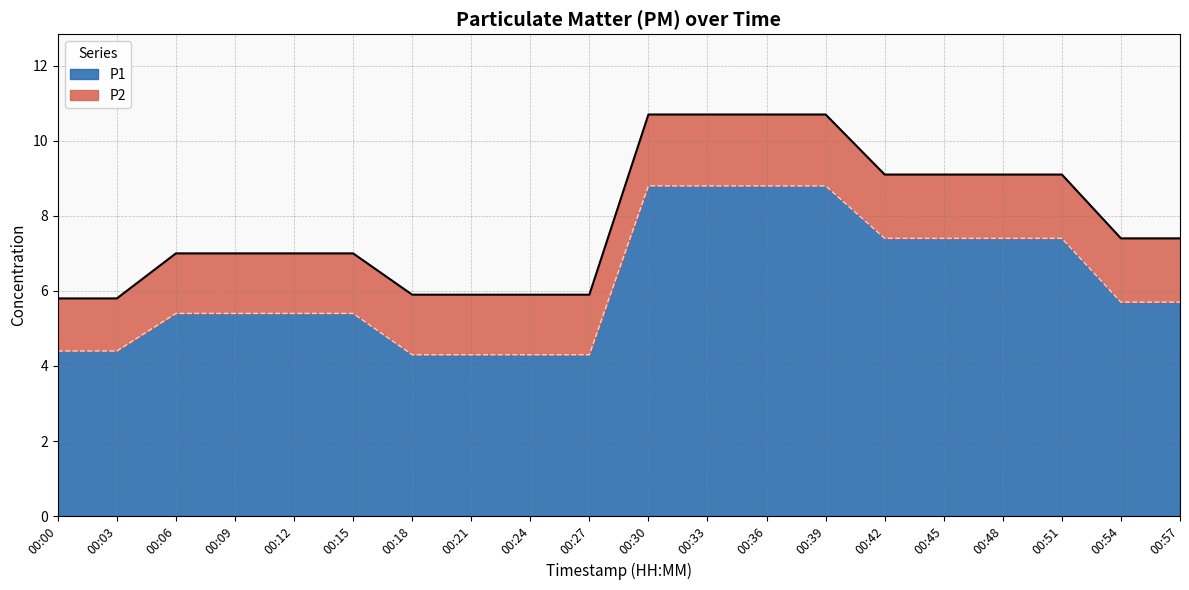

What is the total value across all series at 00:00?

5.8